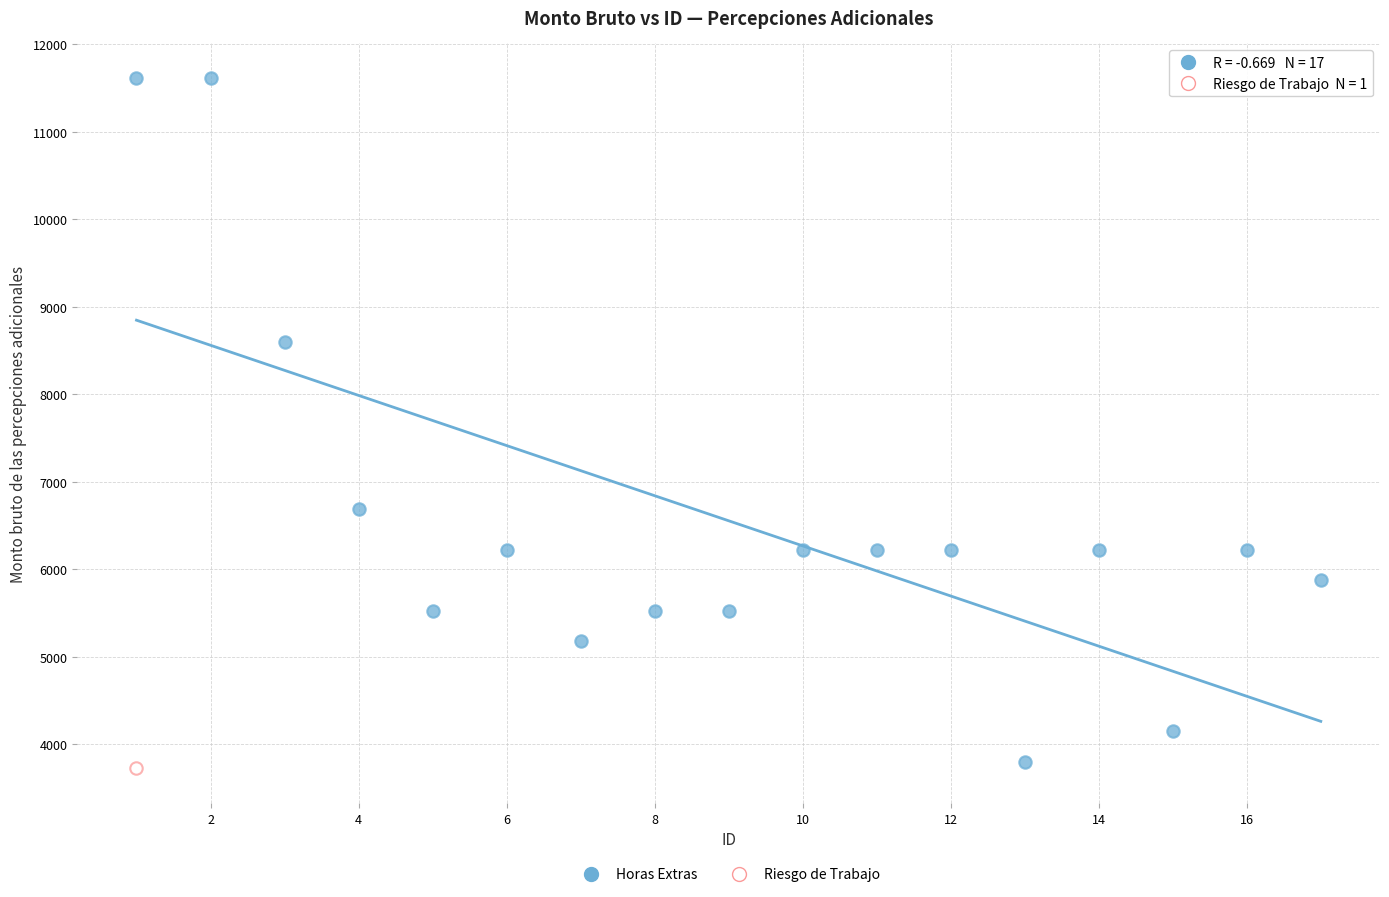

What are all the series names shown in the legend?

Horas Extras, Riesgo de Trabajo